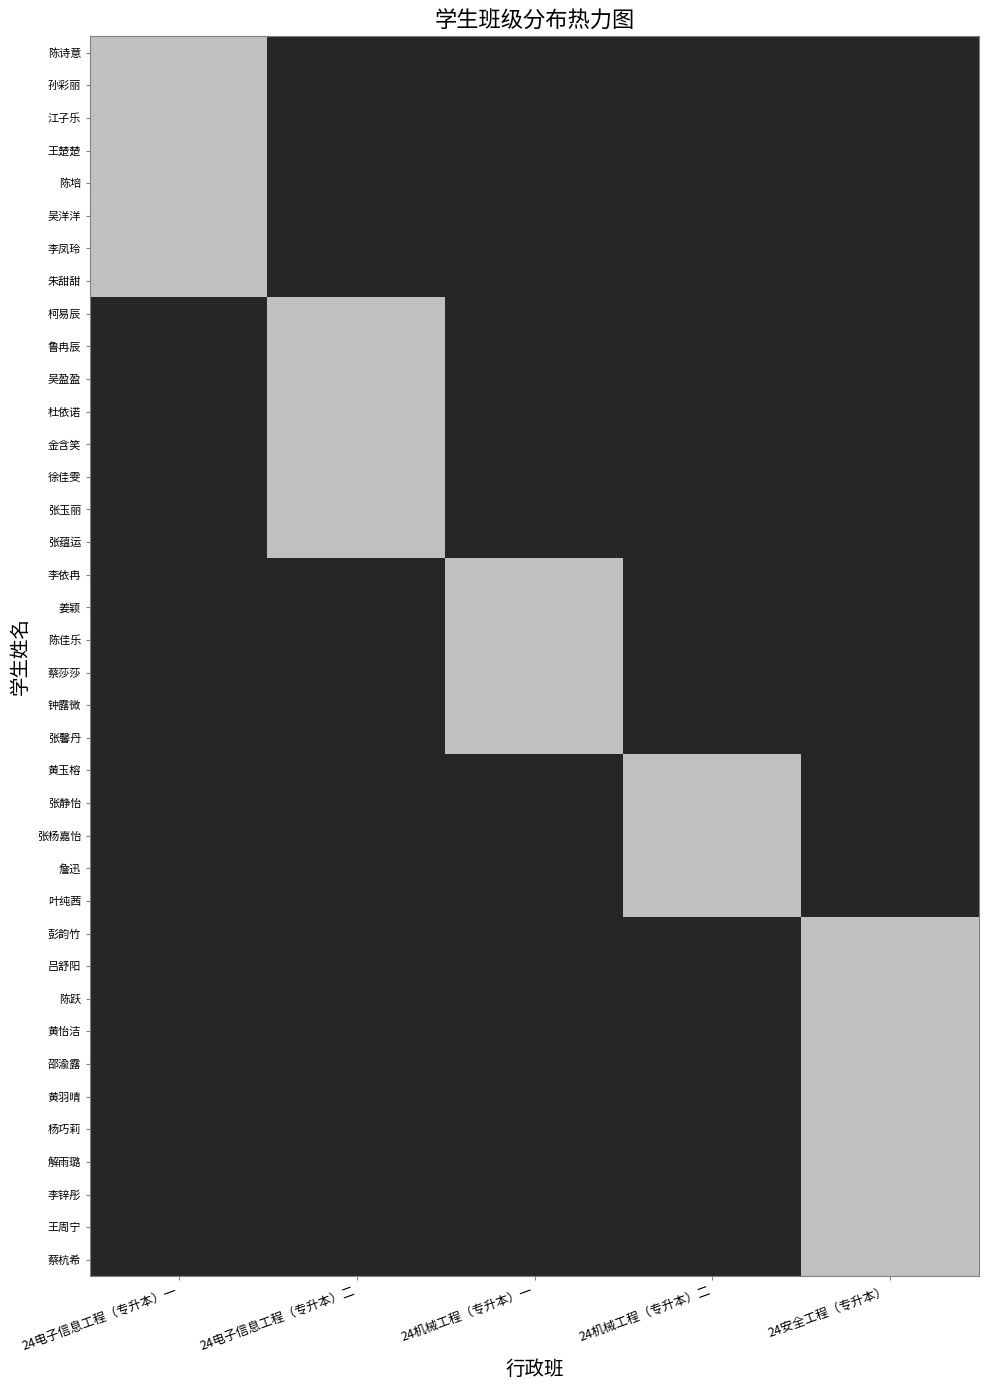

How many data points does each series have?

5